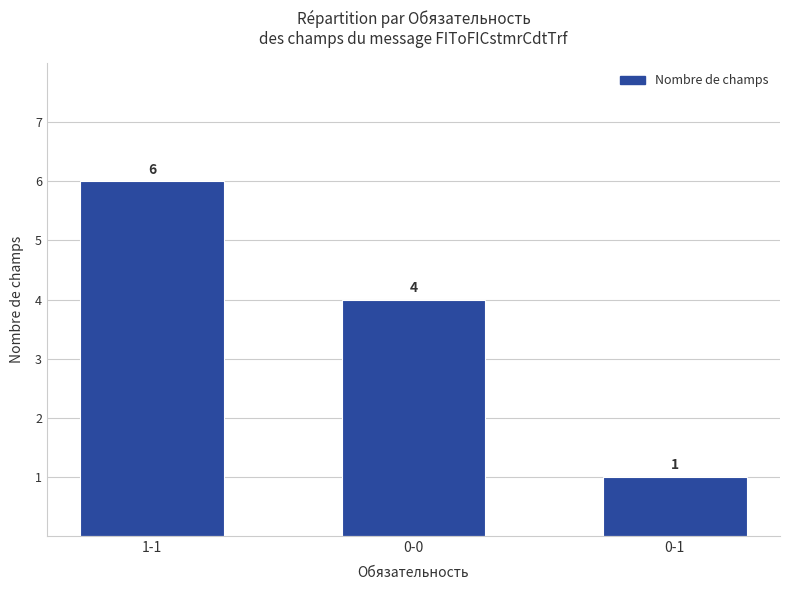

Rank the categories by value from highest to lowest.

1-1, 0-0, 0-1